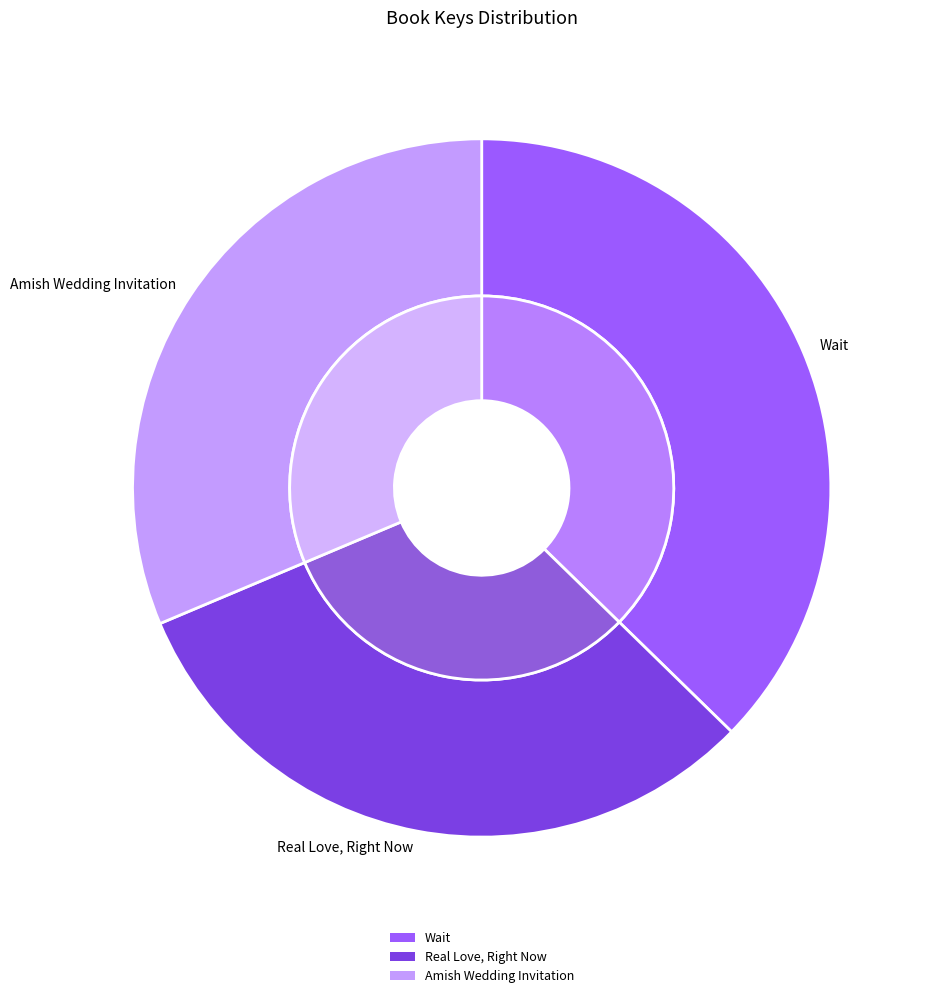

Does any single category account for the majority?

No